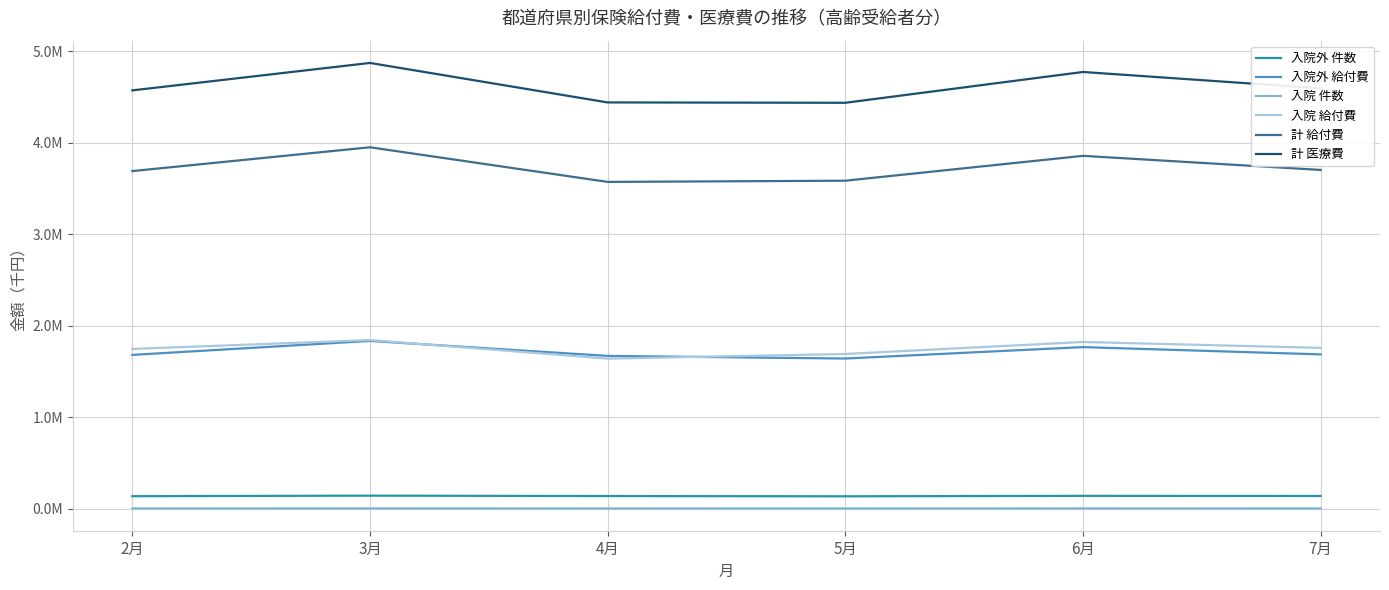

What is the value of the 計 給付費 point at the 5th from the left?

3857555.6